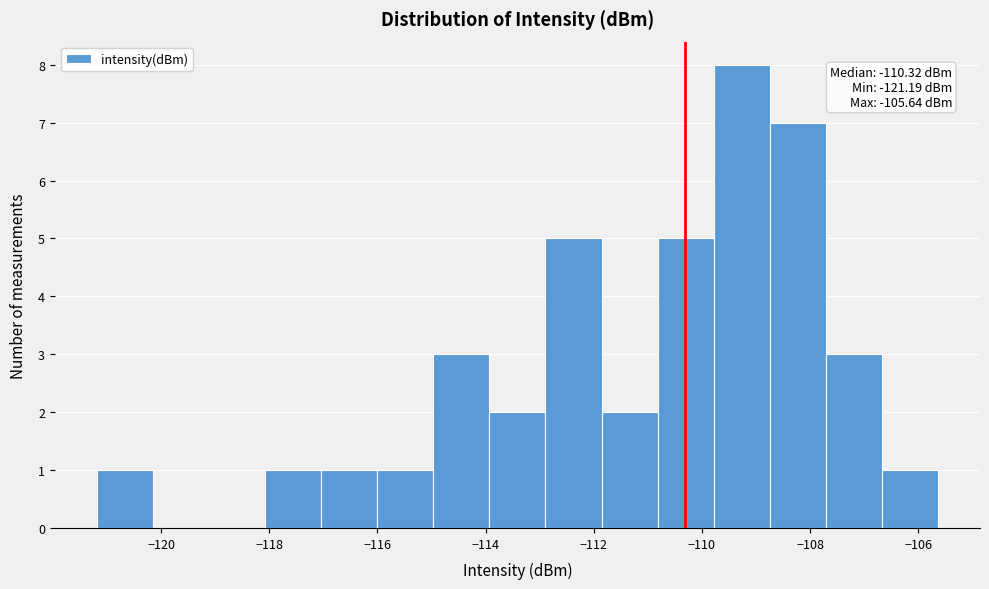

Which range on the x-axis has the tallest bar?

-109.8 to -108.8